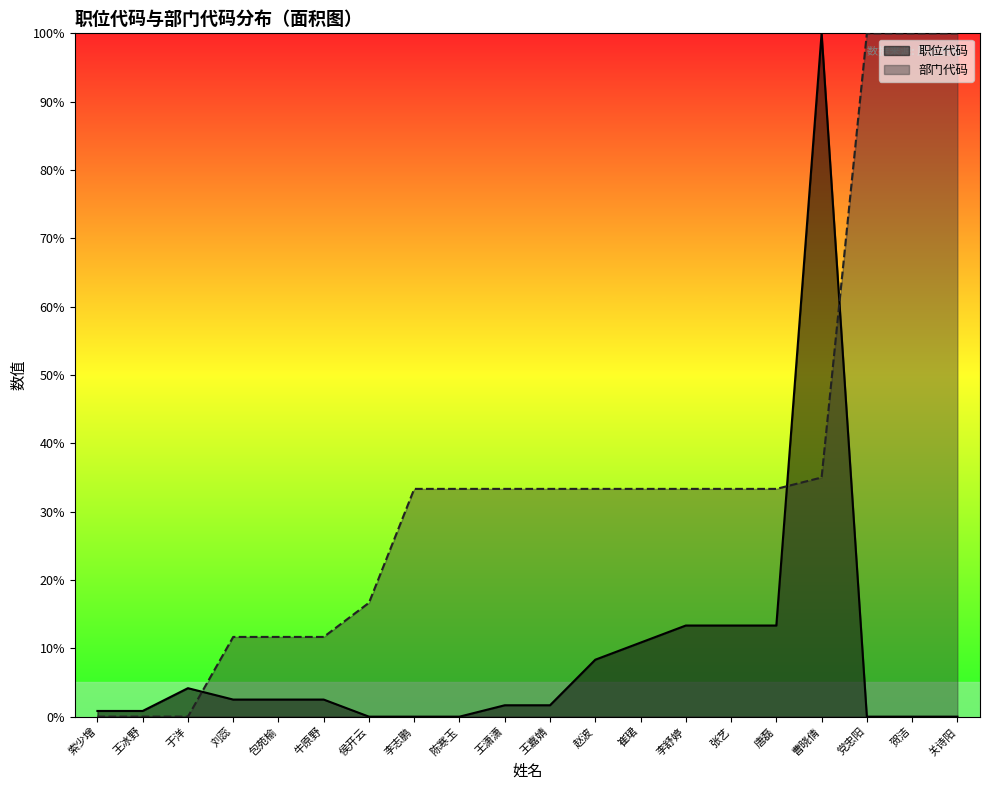

Which series has the largest total across all categories?

部门代码